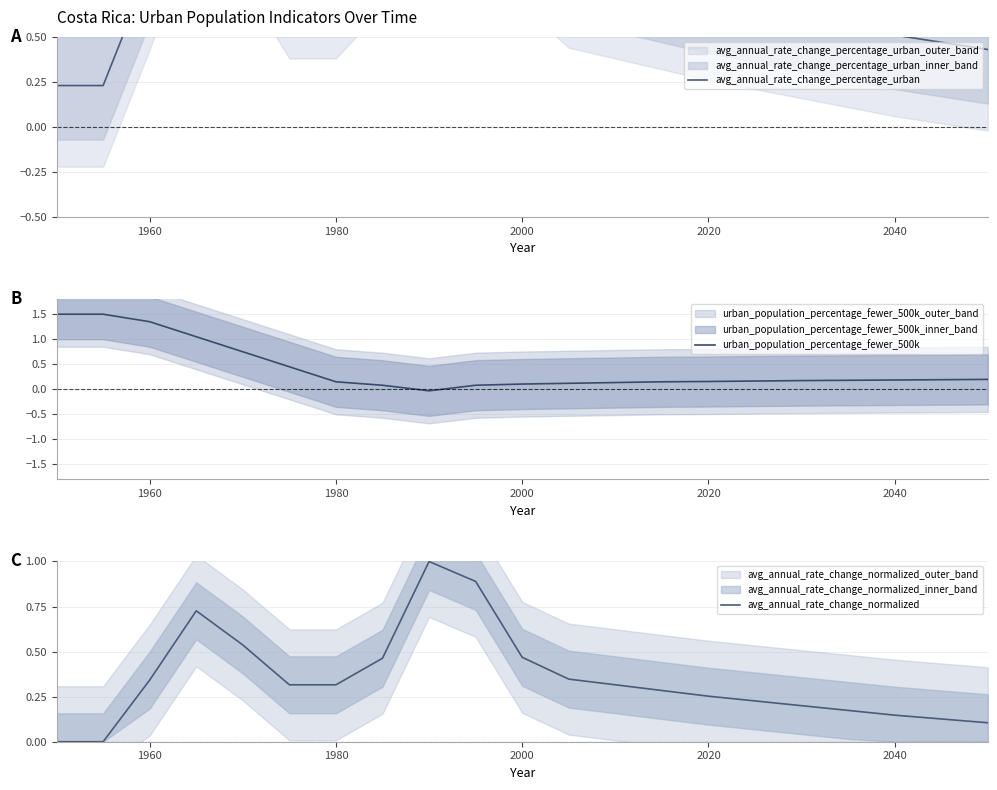

What is the value of the avg_annual_rate_change_percentage_urban point at the 5th from the left?

1.2